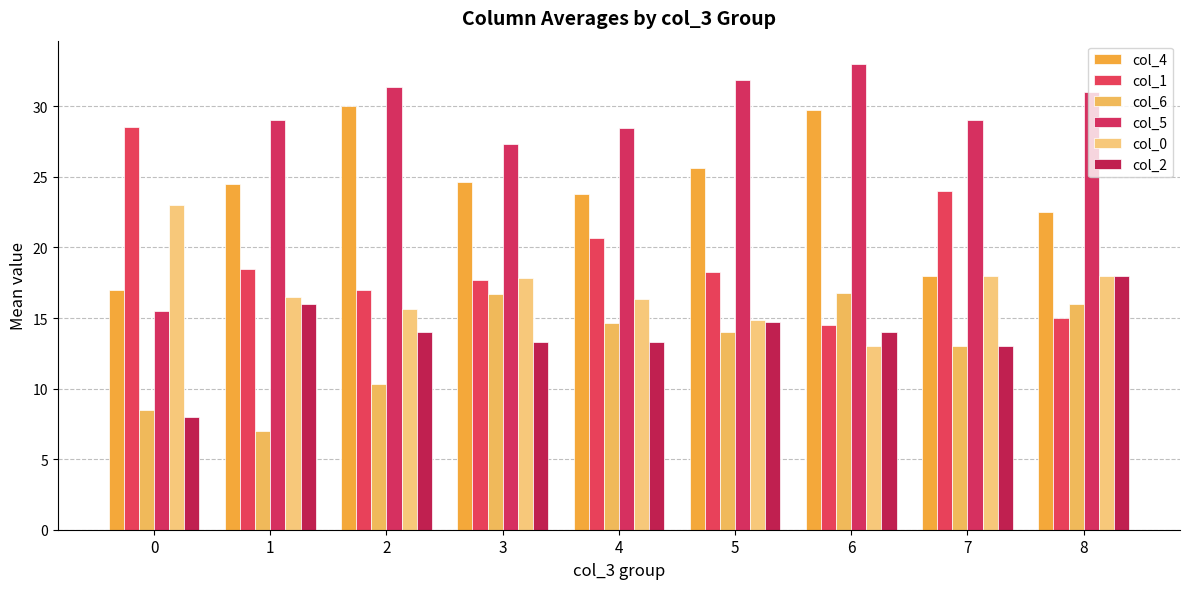

What is the value of the col_1 bar at the 3rd from the left?

17.0